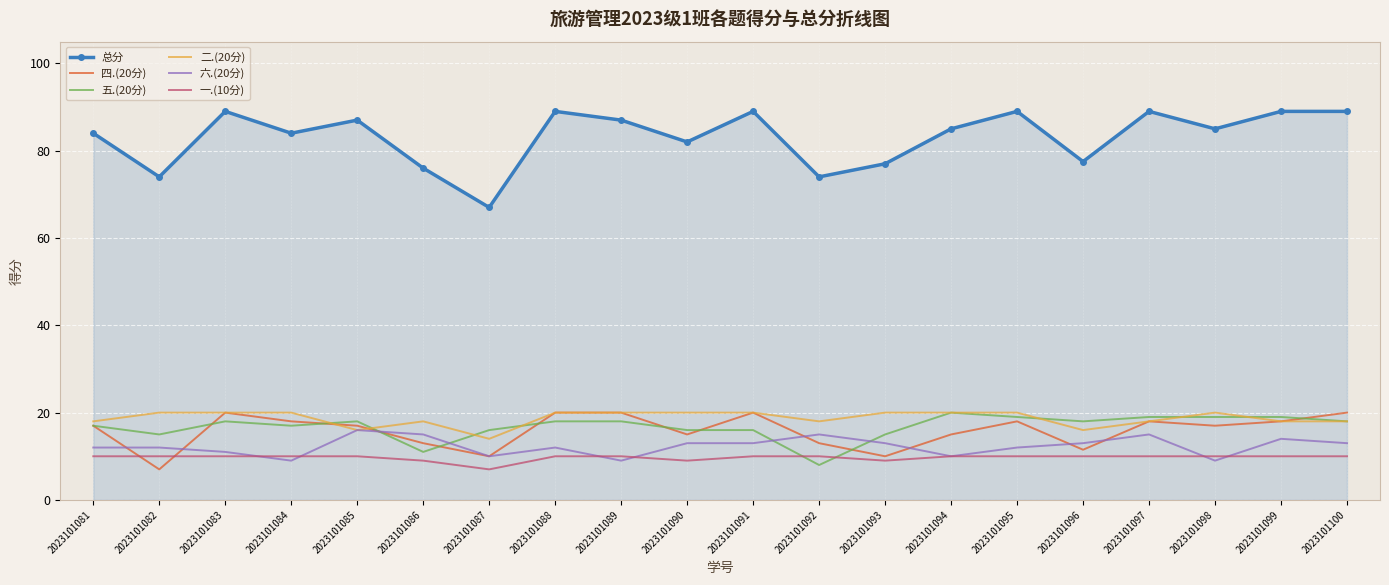

What is the difference between the highest and lowest values at 2023101085?

77.0